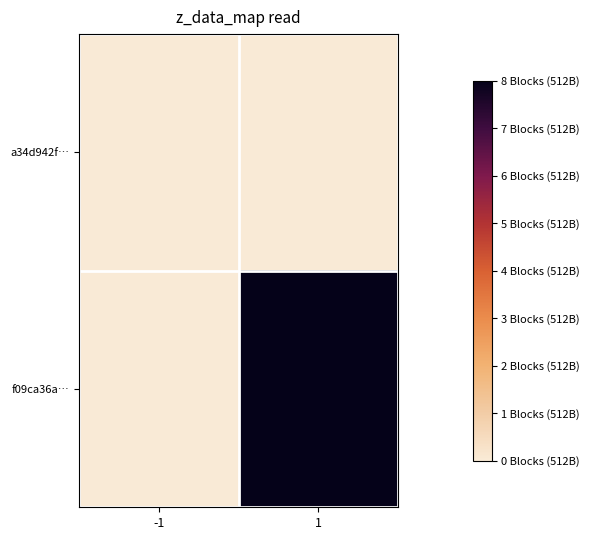

Which category has the highest value across all series?

1